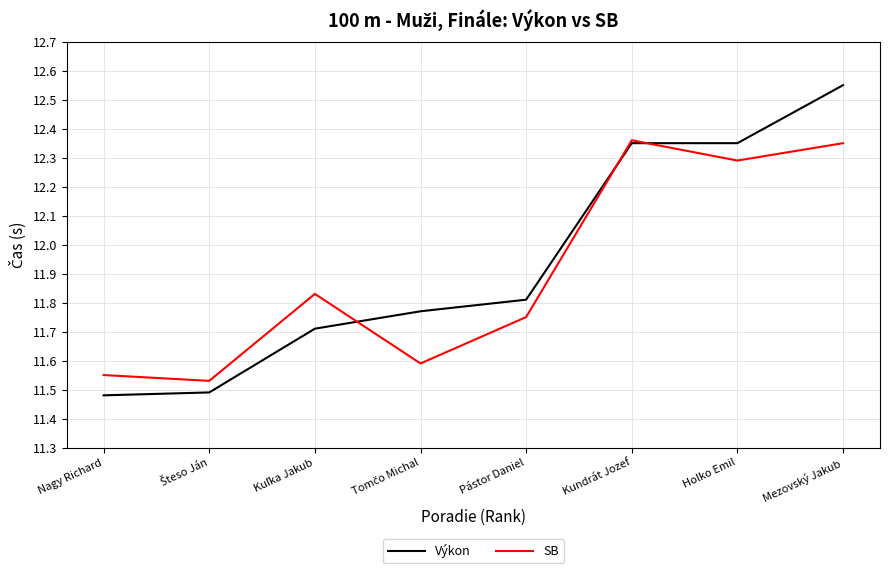

Where is Výkon nearest to the value 12?

Pástor Daniel